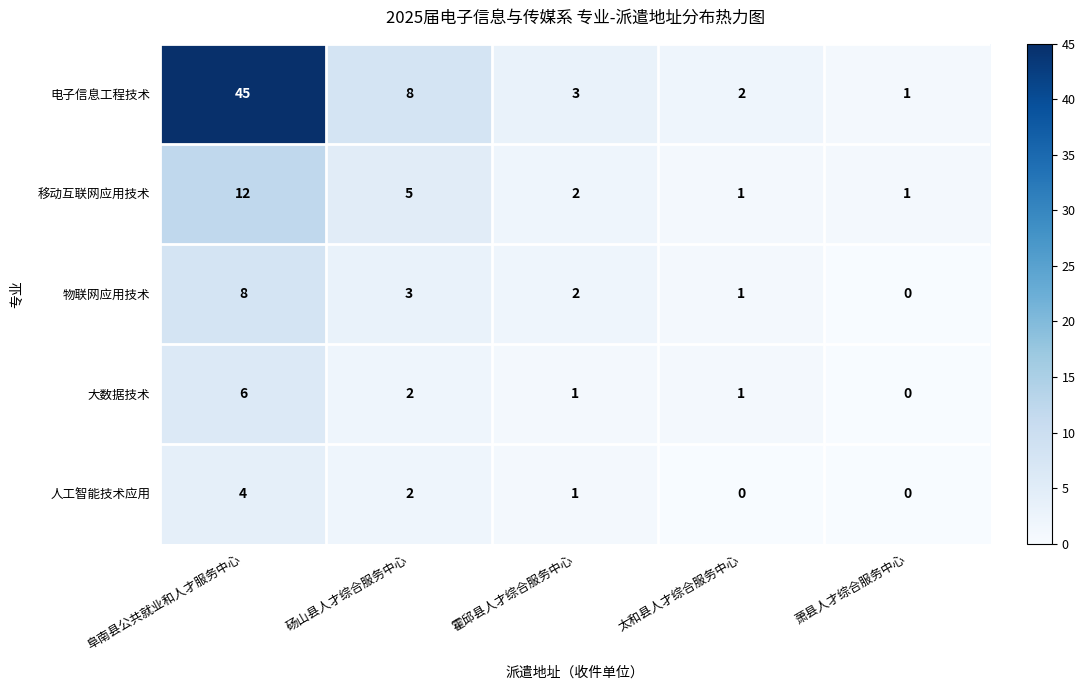

What is the average value of the 移动互联网应用技术 series?

4